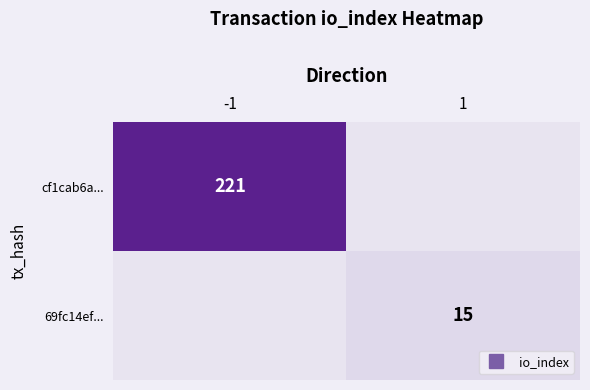

What is the sum of all 69fc14ef... values?

15